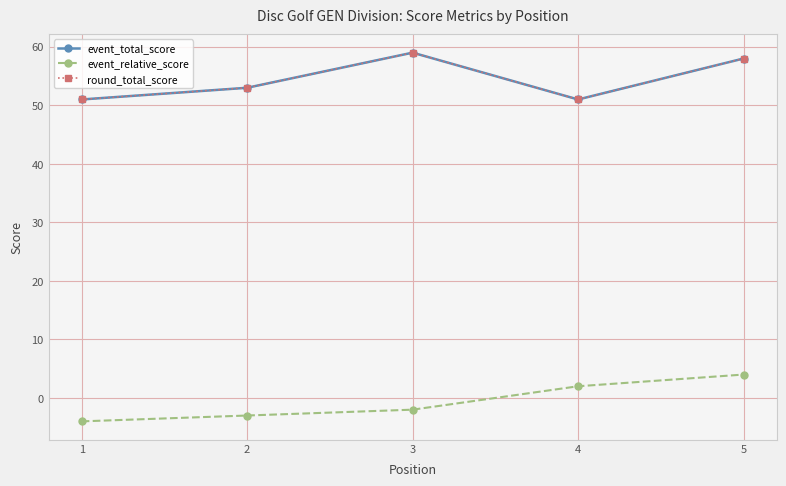

True or false: event_total_score has more than 2 interior local peaks.

False